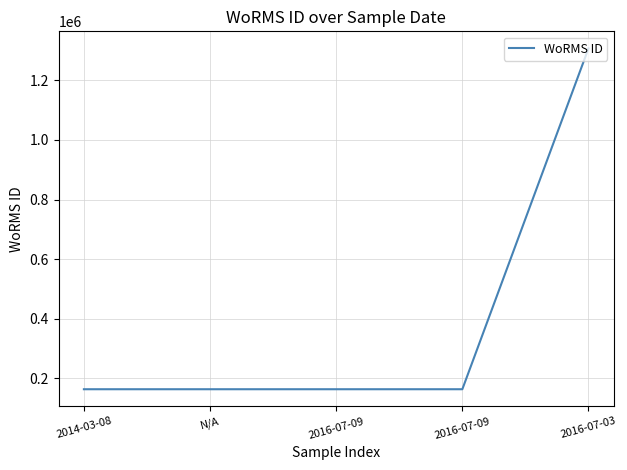

Count the number of data series in this chart.

1